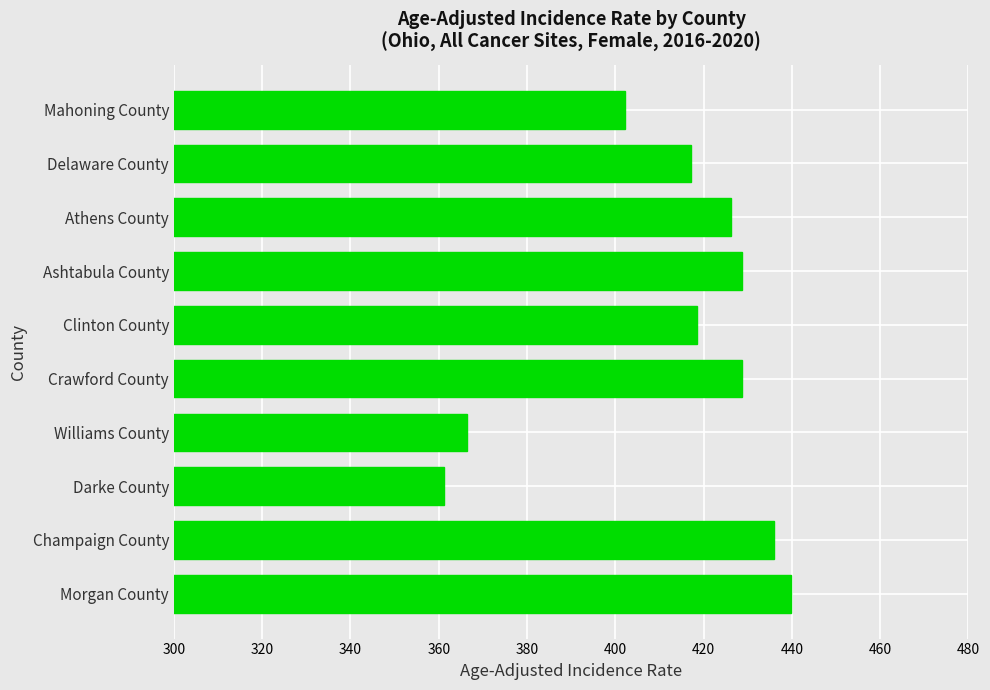

The value at Champaign County is 254.1. True or false?

False